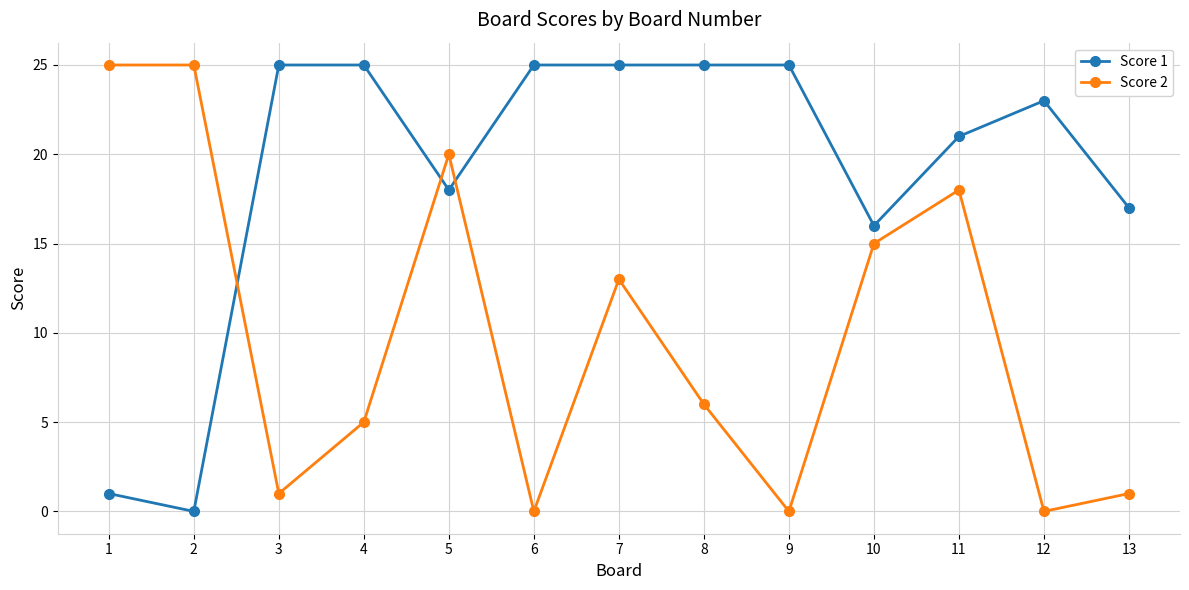

What is the average value of the Score 2 series?

10